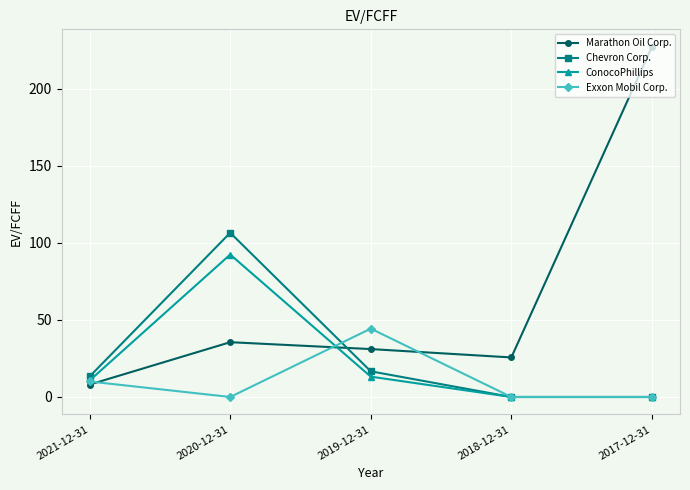

Reading right to left, list all the values displayed in this chart.

Marathon Oil Corp.: 227.3	25.7	31.1	35.6	8.1
Chevron Corp.: 0.0	0.0	16.7	106.6	13.3
ConocoPhillips: 0.0	0.0	13.2	92.5	10.7
Exxon Mobil Corp.: 0.0	0.0	44.4	0.0	10.1